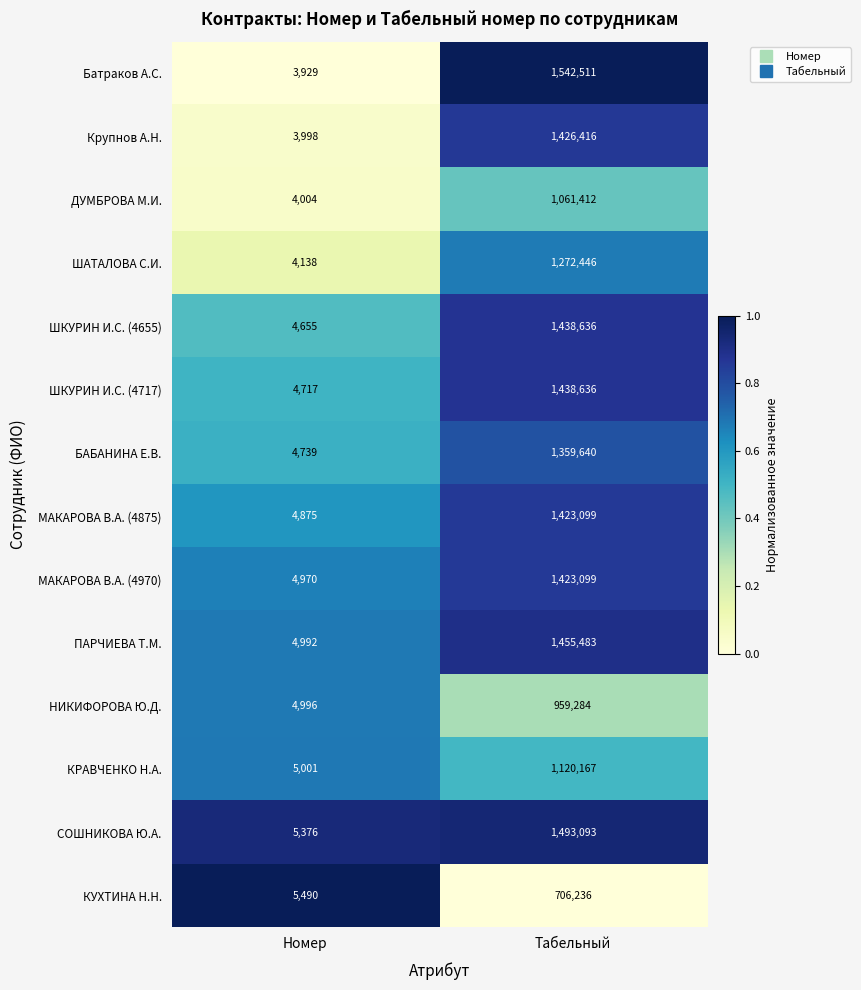

What is the approximate value of КУХТИНА Н.Н. at Номер, to the nearest 10?

5490